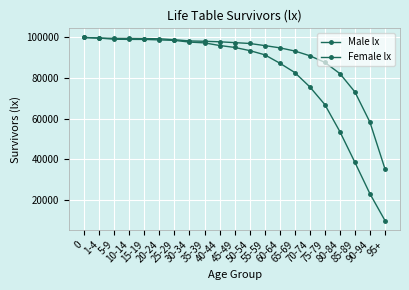

Is the value of Female lx at 60-64 greater than the value of Male lx at 25-29?

No